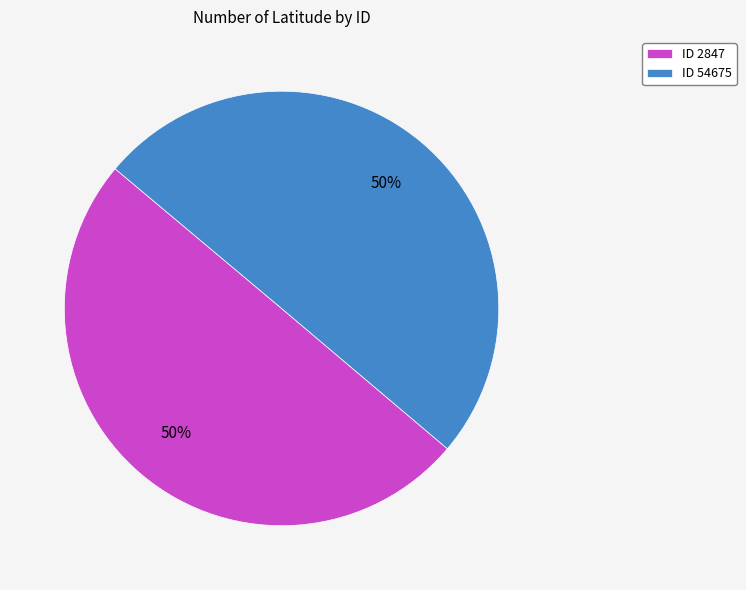

Do ID 2847 and ID 54675 together represent more than half of the pie?

Yes